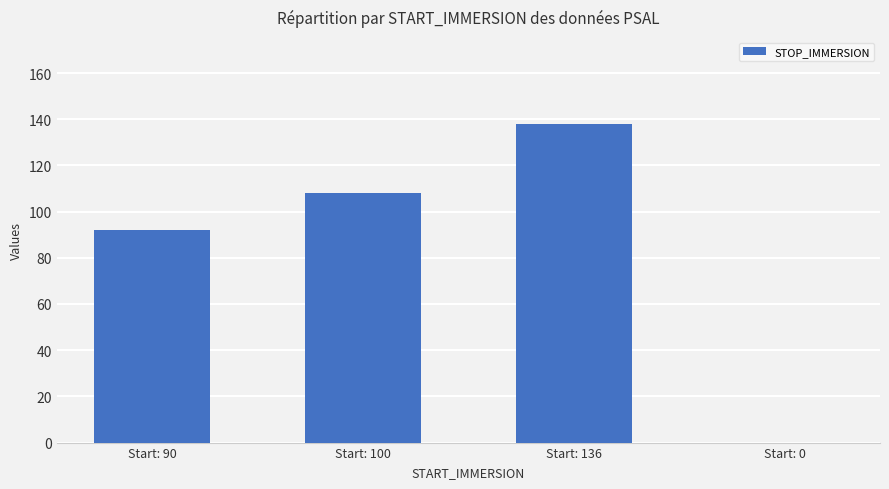

What value does the data have at Start: 90, to the nearest 5?

90